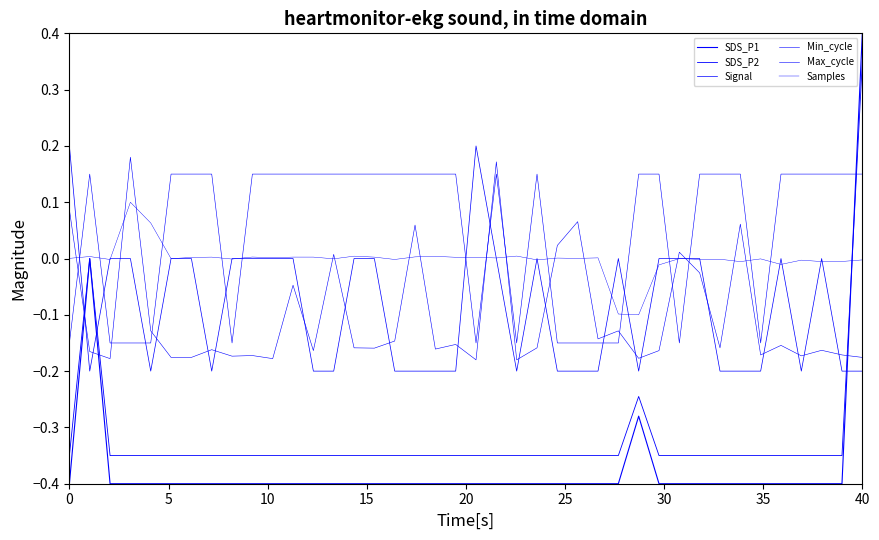

True or false: SDS_P1 has more than 1 interior local peaks.

True